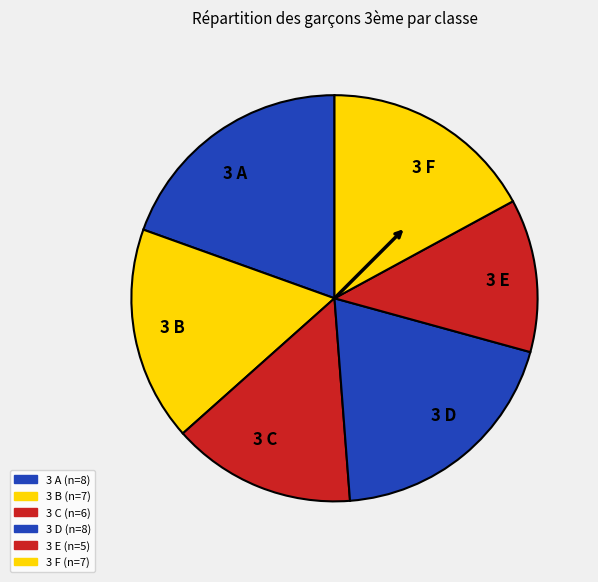

Count the number of slices in the pie.

6